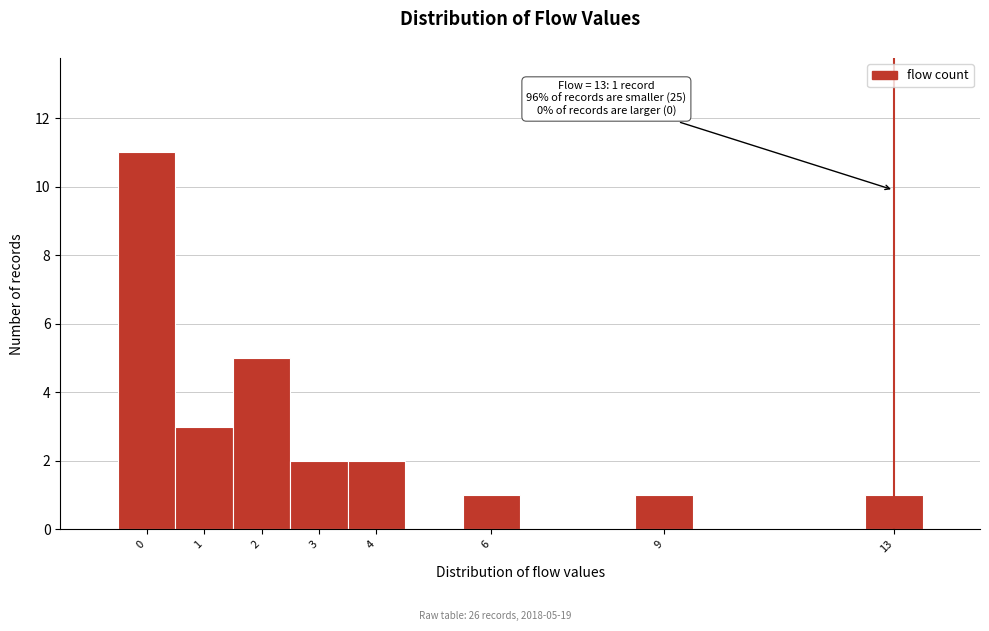

Over which range of the x-axis is the bar tallest?

-0.5 to 0.5